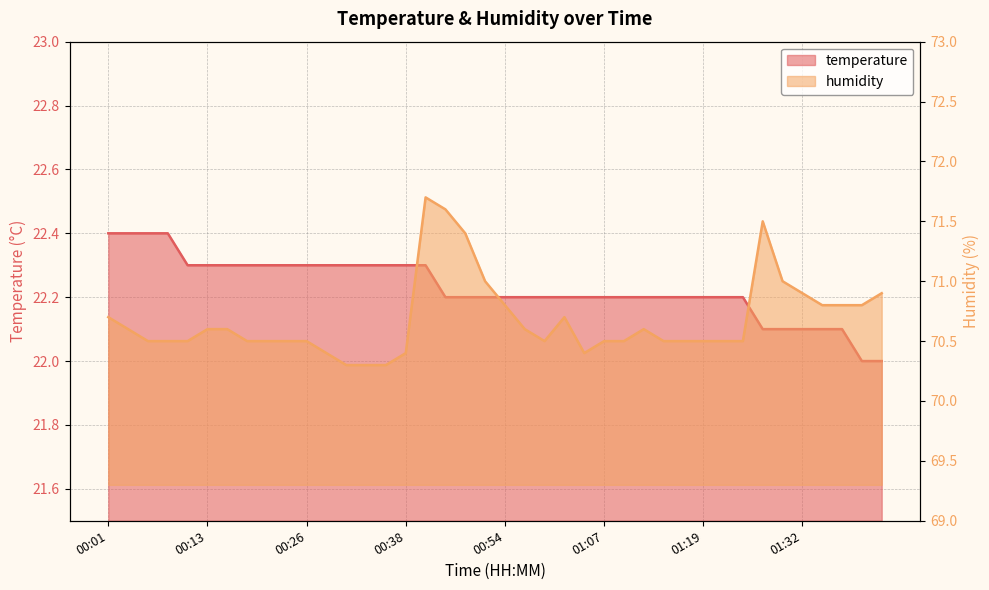

What are all the series names shown in the legend?

temperature, humidity